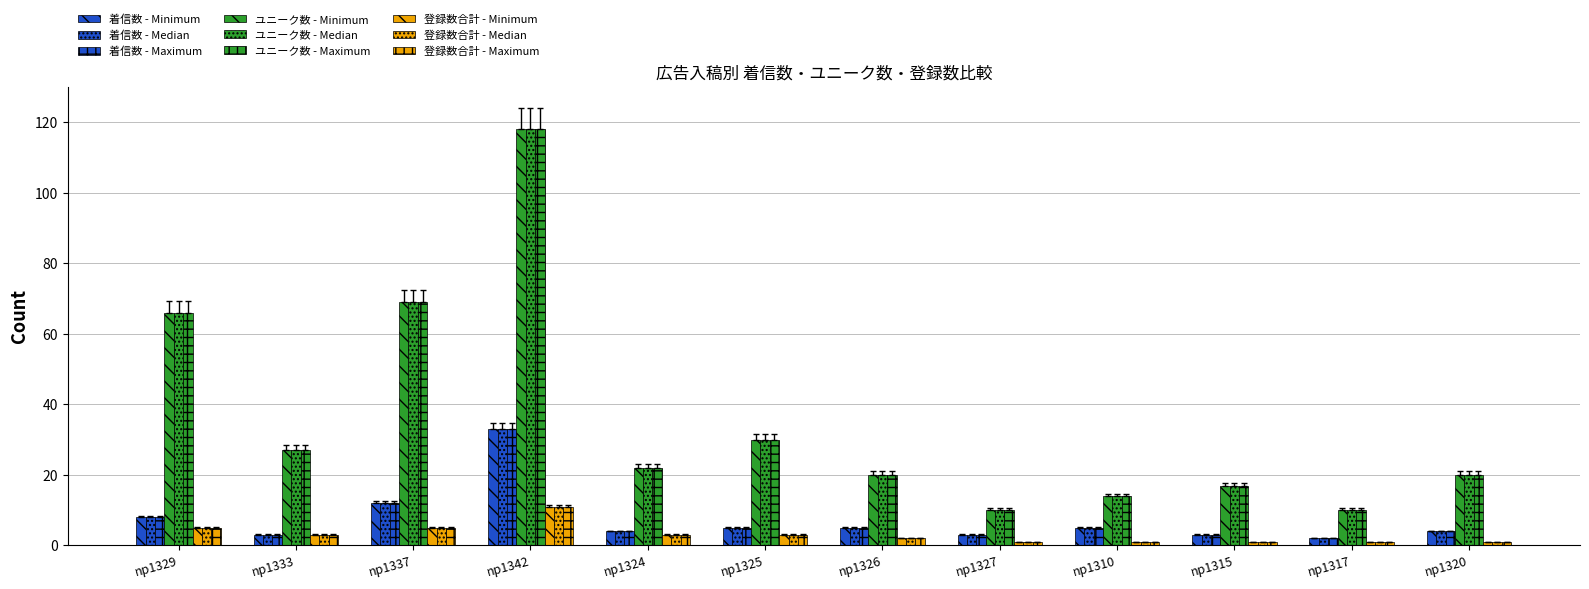

Does the chart contain stacked bars?

No